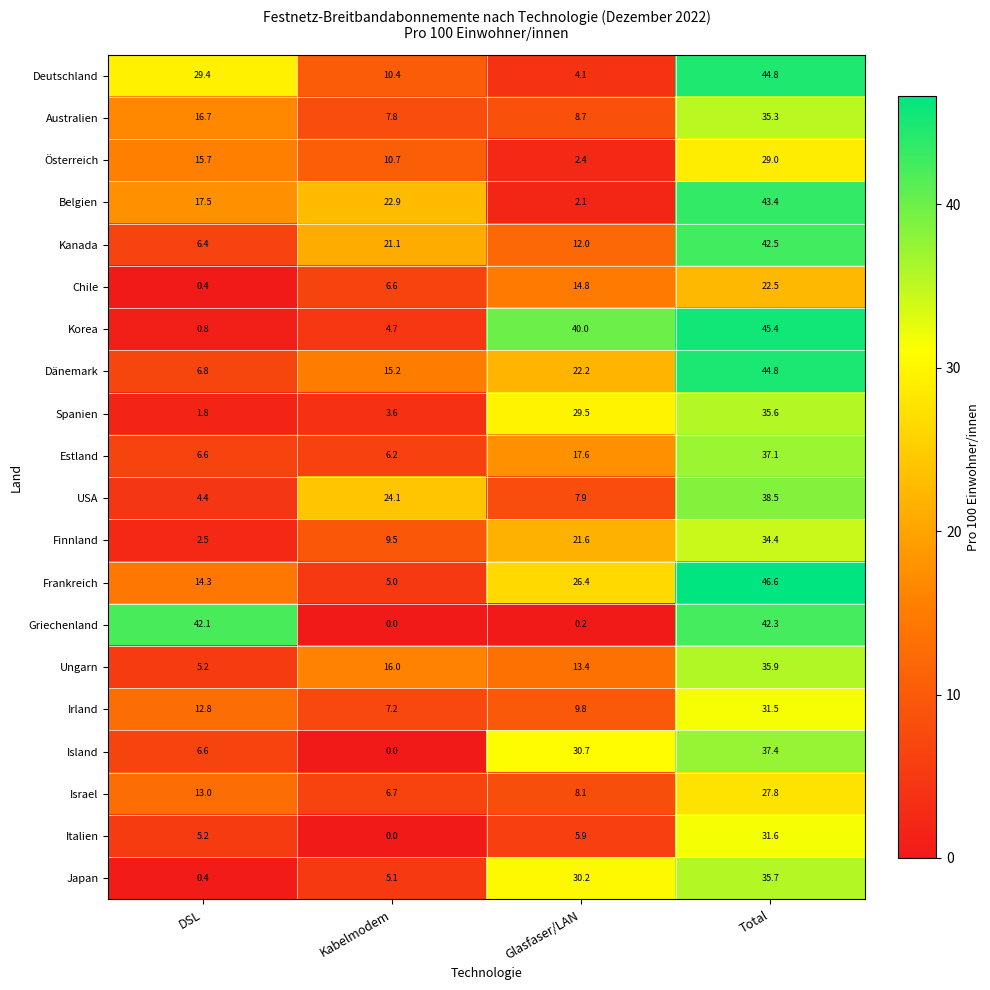

What is the difference between the maximum and minimum values in the Kanada series?

36.1